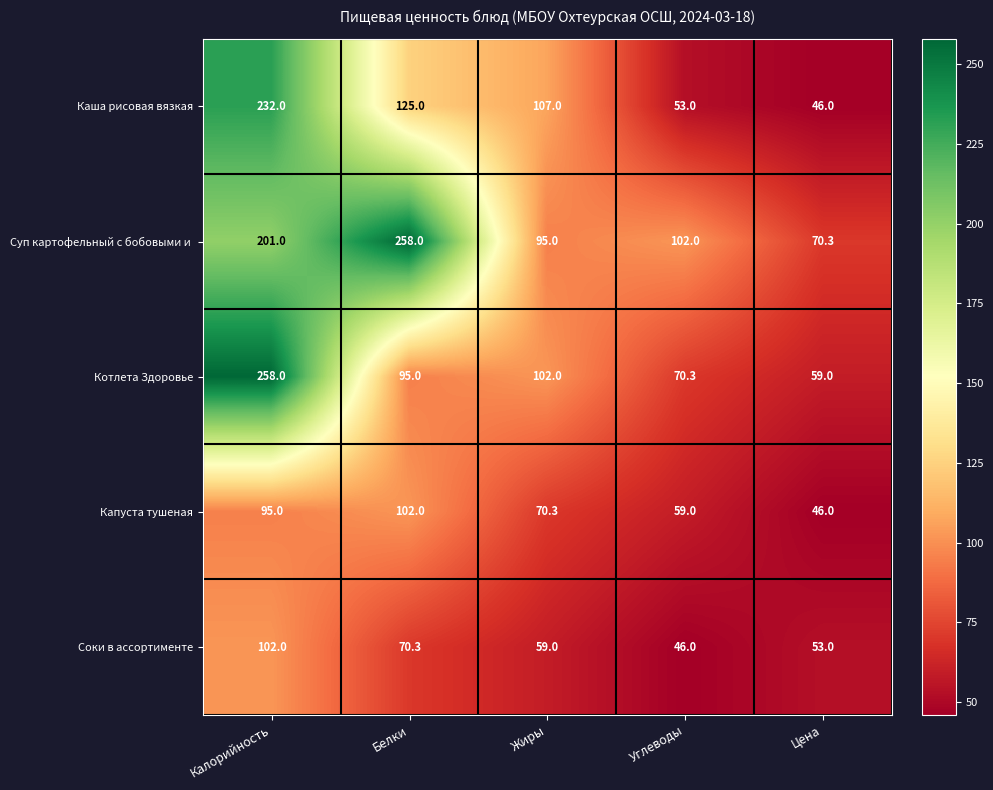

What is the maximum value for Капуста тушеная?

102.0